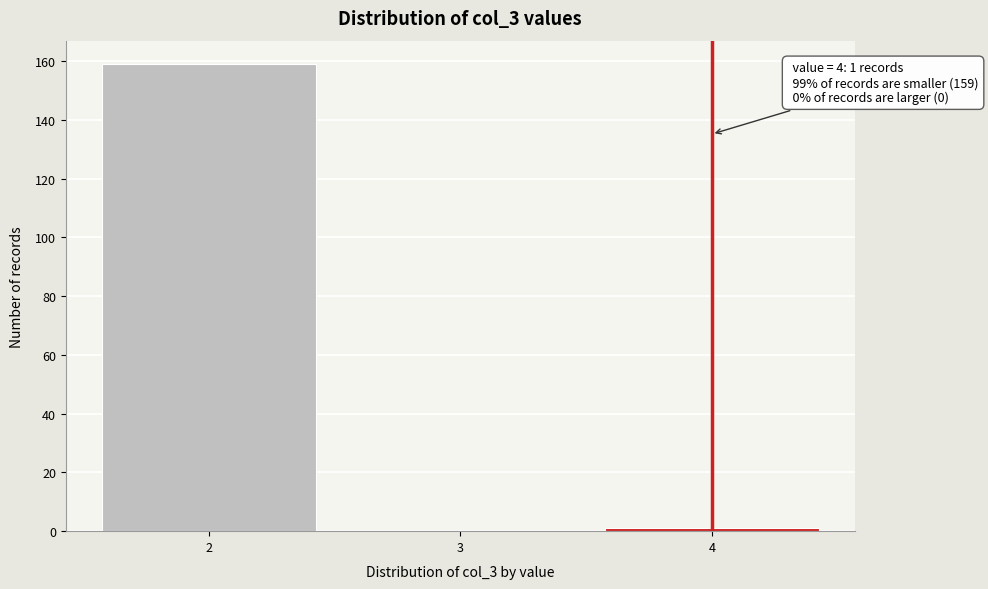

Reading left to right, what are all the values shown in this chart?

2=159	3=0	4=1